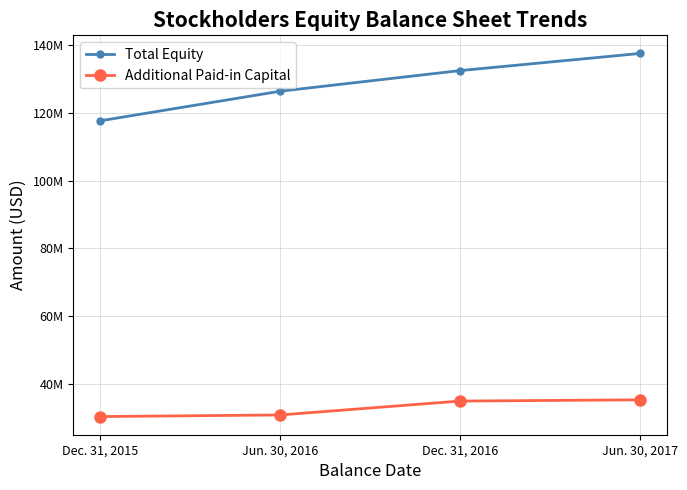

What are all the series names shown in the legend?

Total Equity, Additional Paid-in Capital